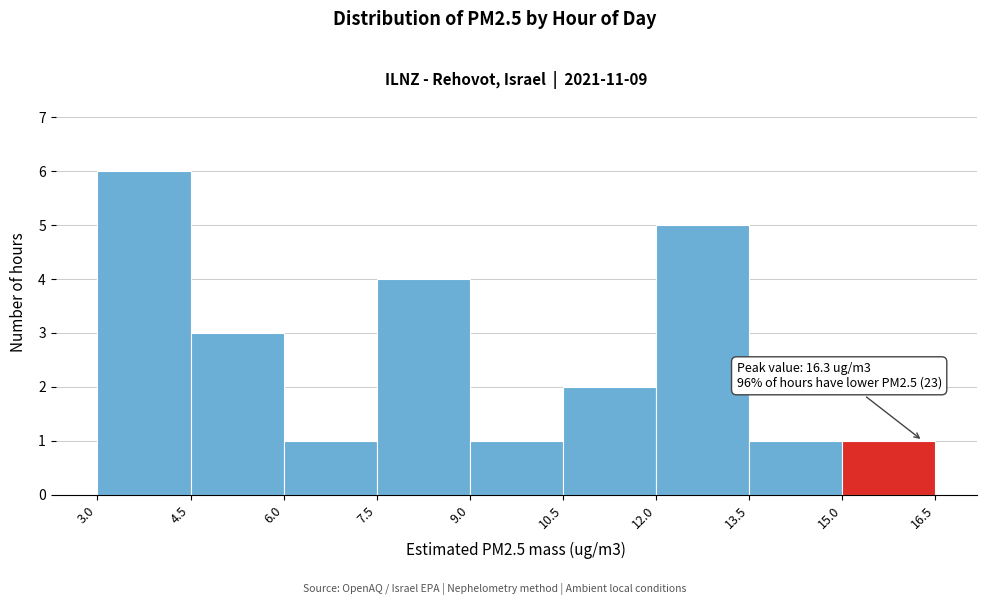

Which range on the x-axis has the tallest bar?

3.0 to 4.5